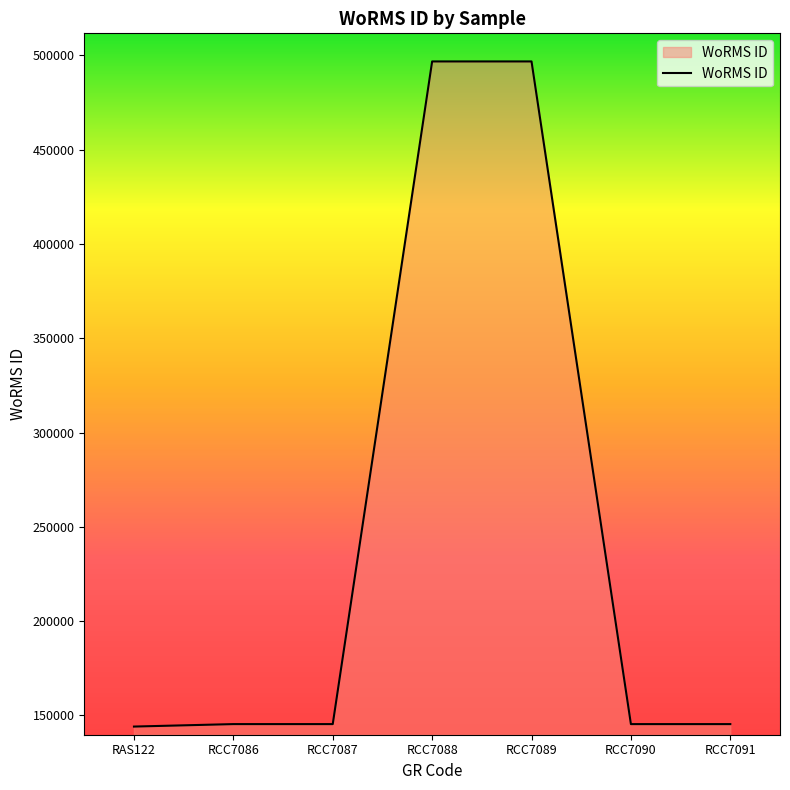

What is the sum of all values?

1719383